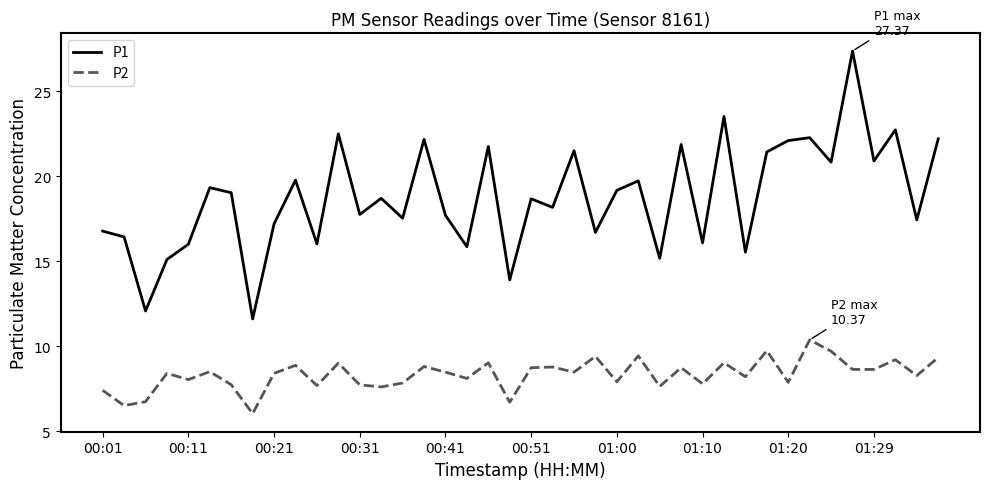

Count the number of data series in this chart.

2